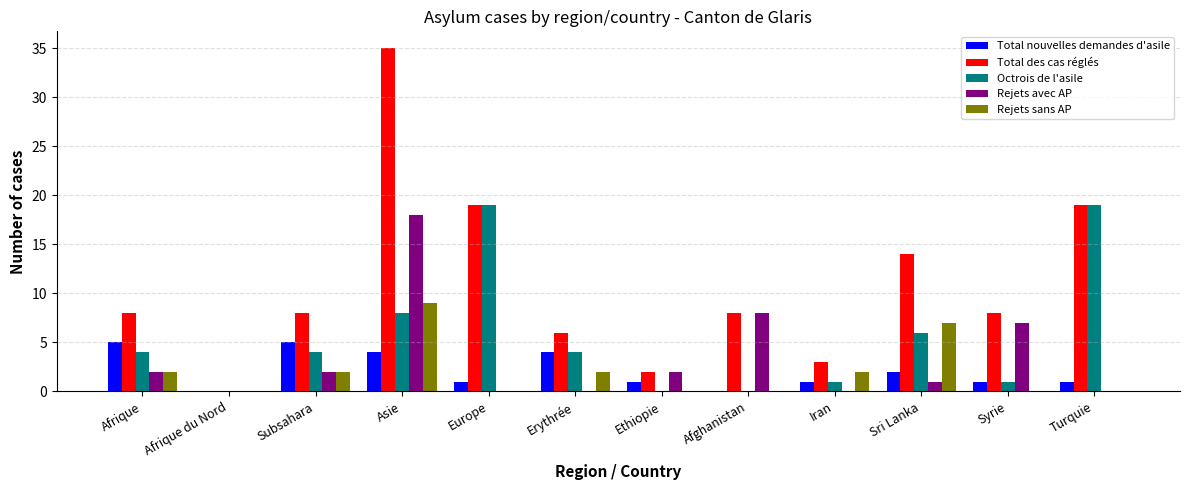

Which category has the highest value in the Rejets avec AP series?

Asie